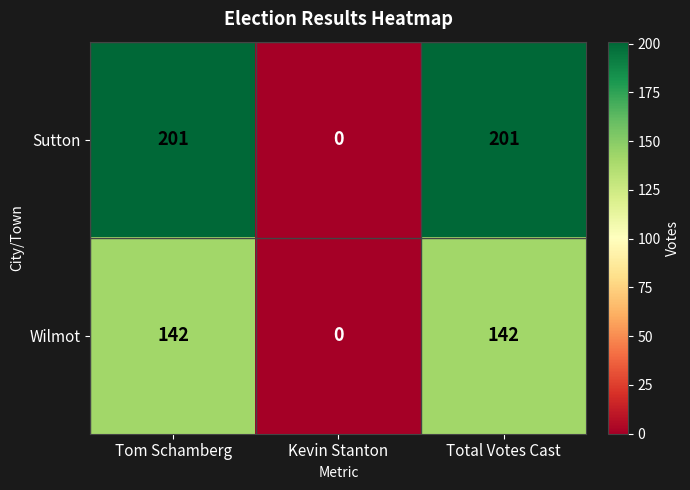

How many Sutton values are between 0 and 201?

3